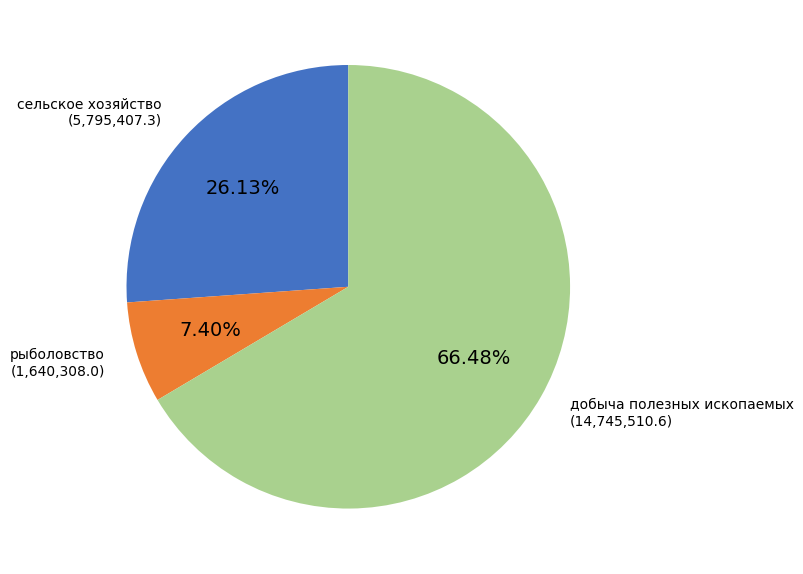

Between добыча полезных ископаемых and сельское хозяйство, which is larger?

добыча полезных ископаемых